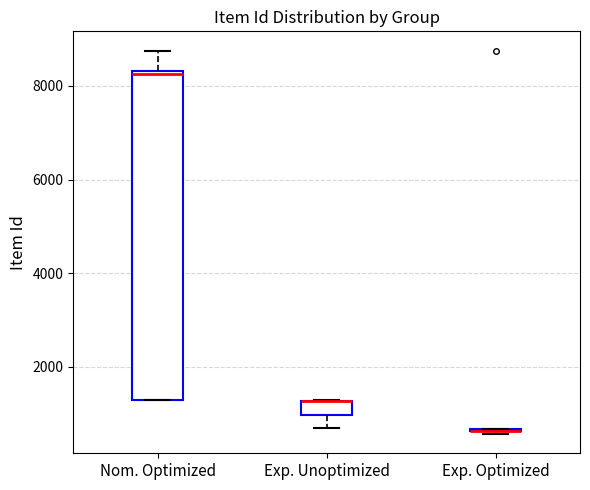

Reading left to right, read every box against the y-axis: the position of its median line, the range the box covers, and the ends of its whiskers. The values are not printed on the chart, so give them approximately, as read against the axis.

Nom. Optimized: median 8200, box 1200 to 8400, whiskers 1200 to 8800
Exp. Unoptimized: median 1200 (drawn on the box's upper edge), box 1000 to 1200, whiskers 600 to 1200
Exp. Optimized: box collapsed to a line at 600, whiskers 600 to 600